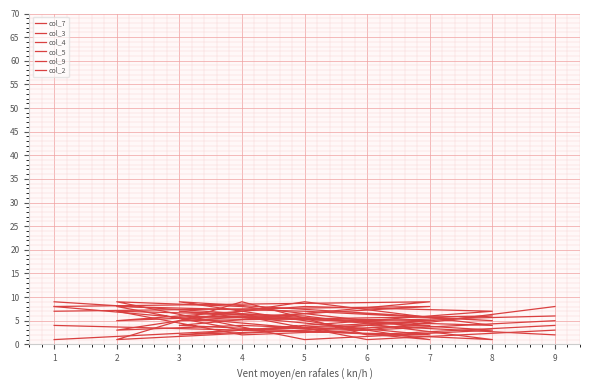

Reading left to right, what are all the values shown in this chart?

col_7: 9	4	2	7	8	5	6	1	3
col_3: 1	5	6	4	9	3	4	3	8
col_4: 8	1	9	5	7	8	3	4	2
col_5: 4	2	7	3	1	9	8	5	6
col_9: 7	8	5	6	3	1	9	2	4
col_2: 8	9	4	1	6	7	2	3	5